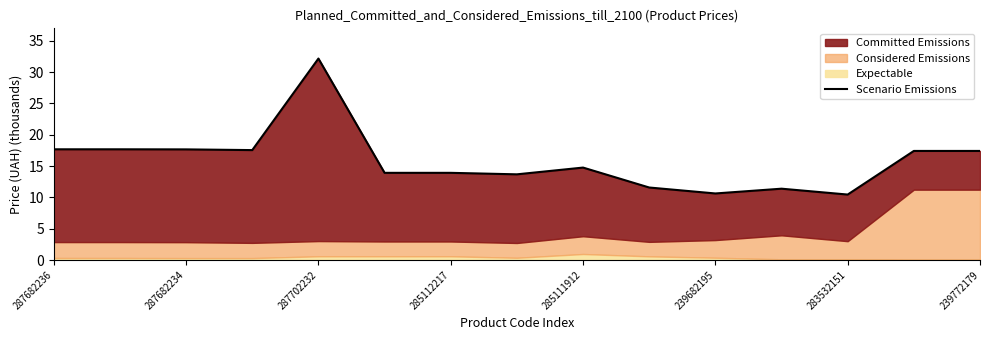

How many interior local valleys (lower than both neighbors) does the data have?

4